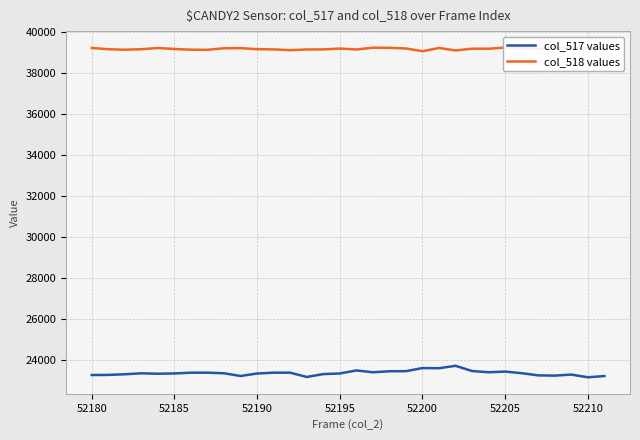

True or false: col_517 values has a value of 23370 at 8.

True